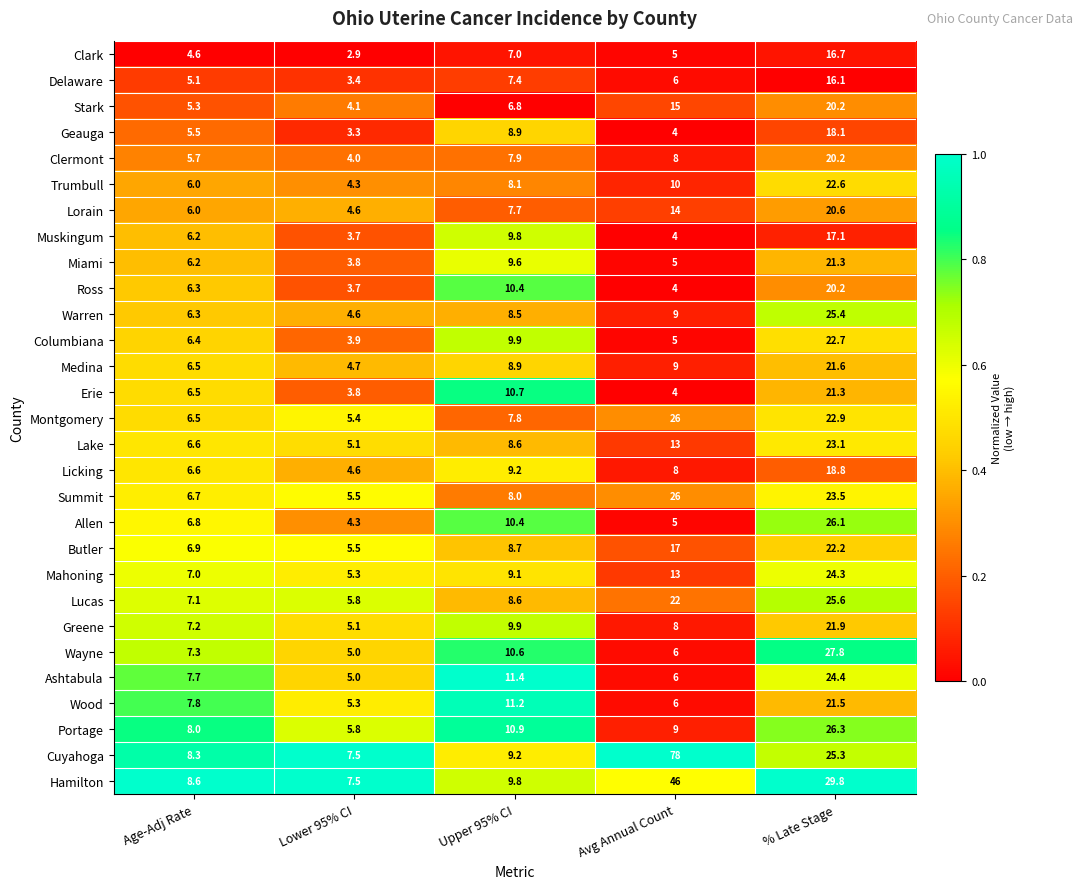

What is the highest value of the Montgomery series?

26.0